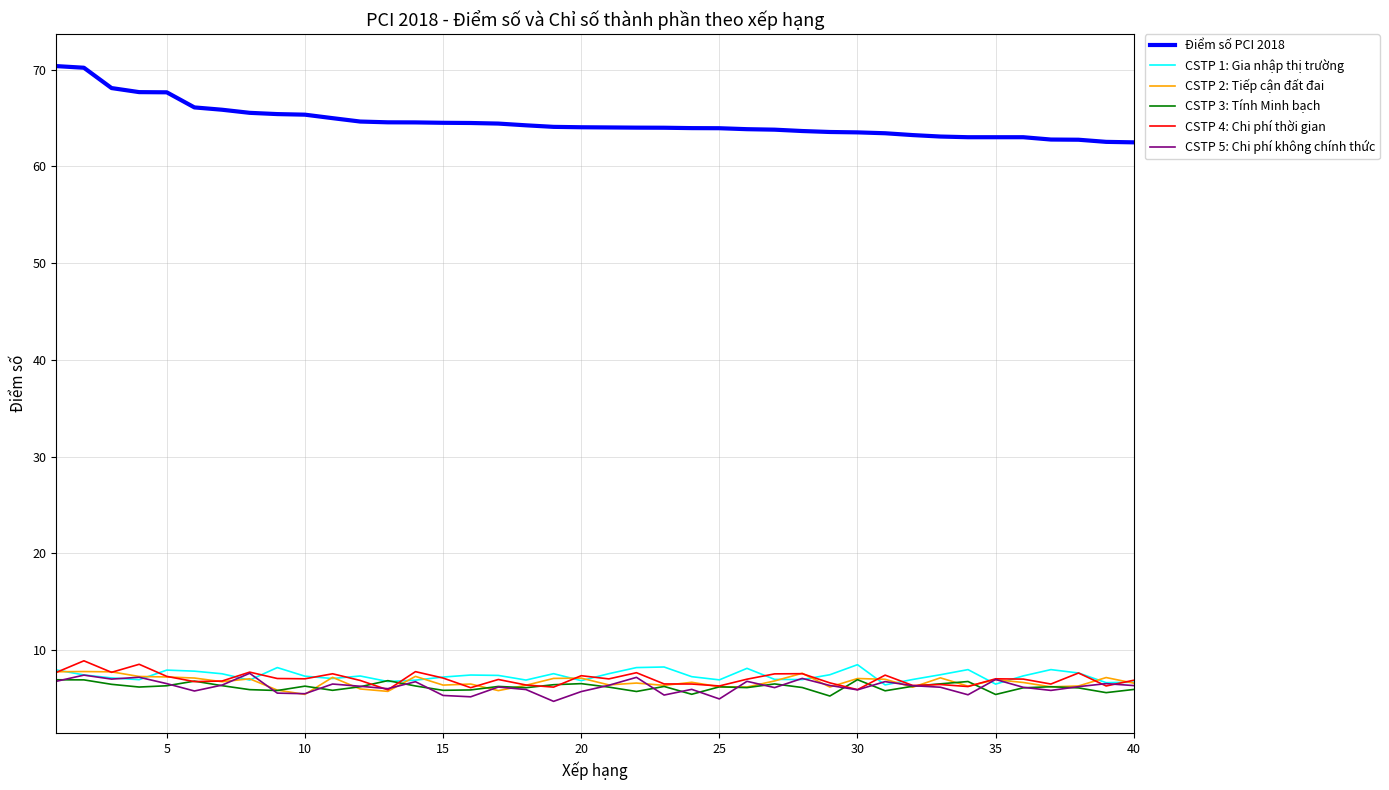

Which series has the largest total across all categories?

Điểm số PCI 2018